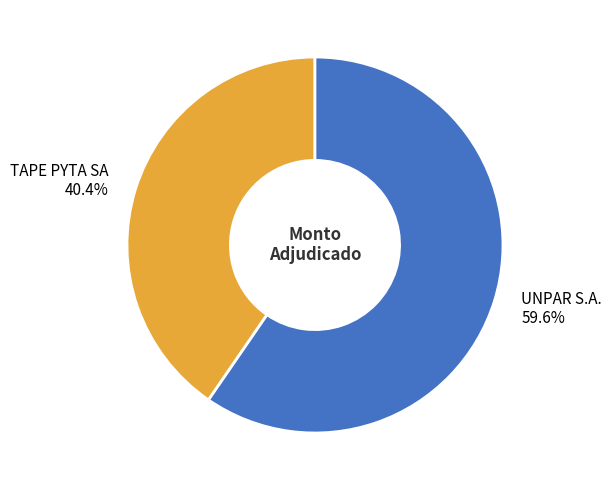

Which slice is the largest?

UNPAR S.A.